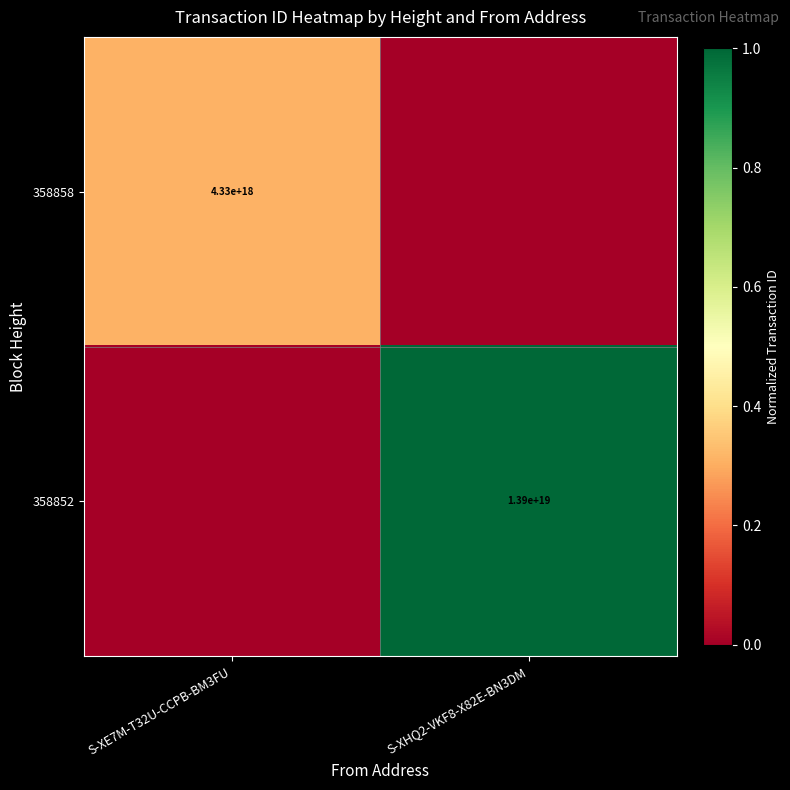

Is the value of 358852 at S-XHQ2-VKF8-X82E-BN3DM greater than the value of 358858 at S-XE7M-T32U-CCPB-BM3FU?

Yes